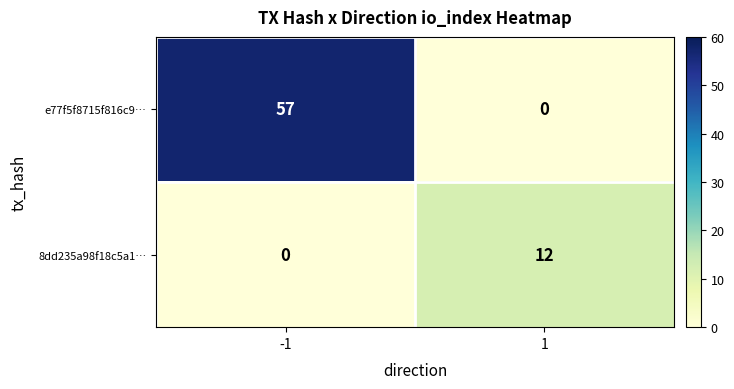

What is the sum of all e77f5f8715f816c9… values?

57